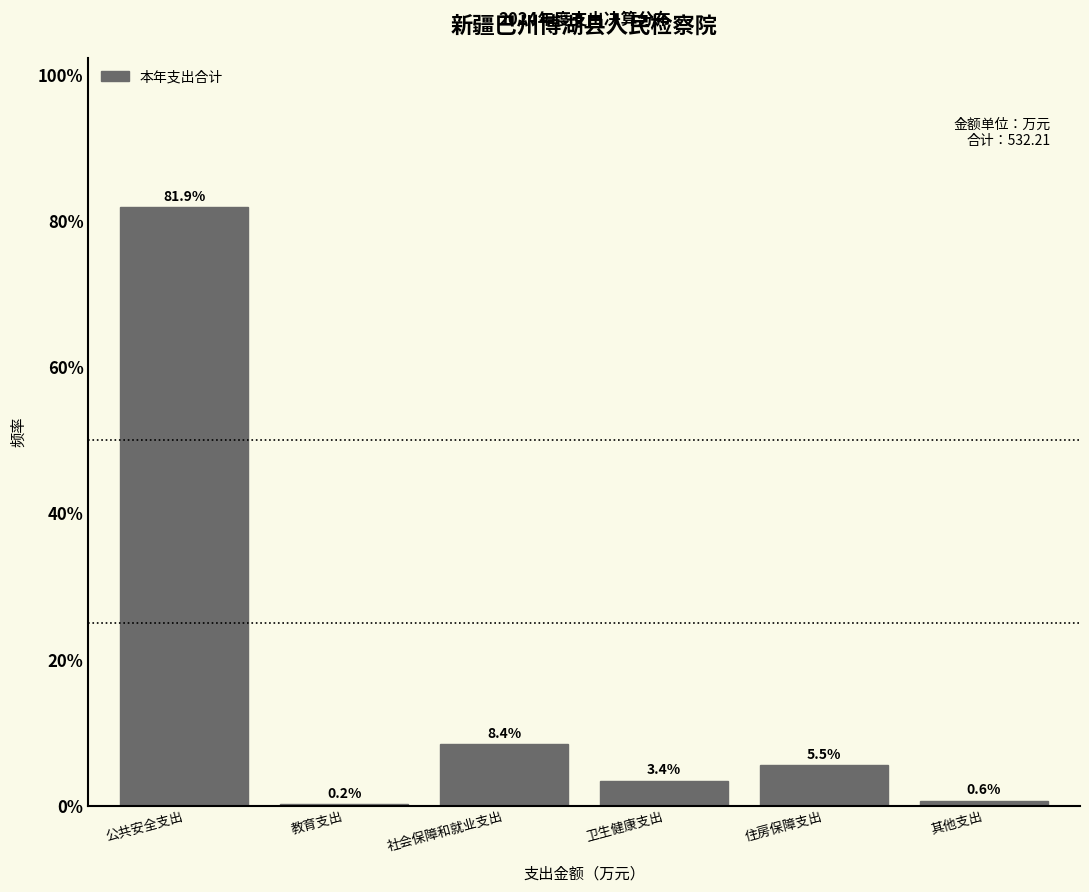

Reading right to left, transcribe all the data shown in this chart.

其他支出=0.6	住房保障支出=5.5	卫生健康支出=3.4	社会保障和就业支出=8.4	教育支出=0.2	公共安全支出=81.9